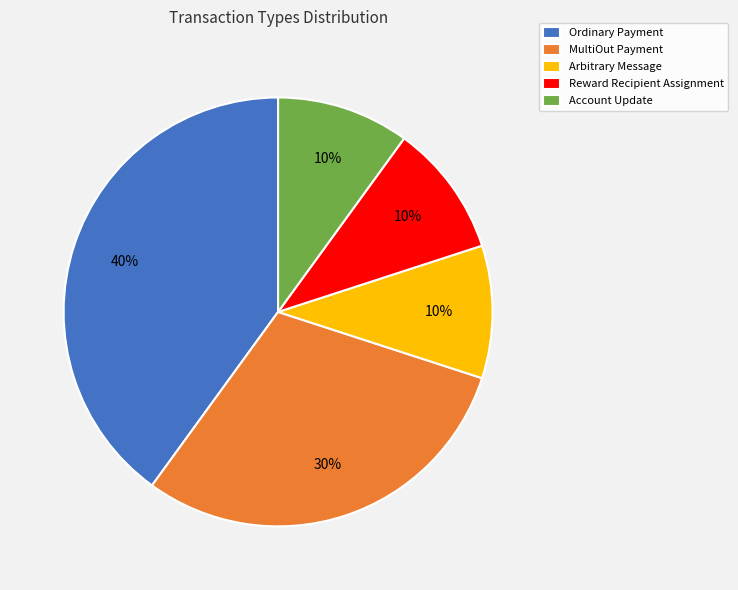

Count the number of slices in the pie.

5